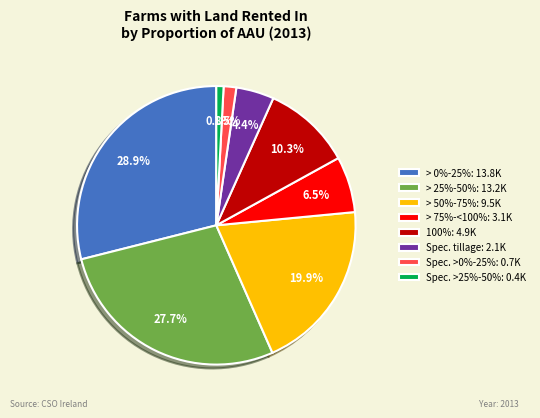

What is the ratio of the value at > 25%-50%: 13.2K to the value at > 50%-75%: 9.5K?

1.4